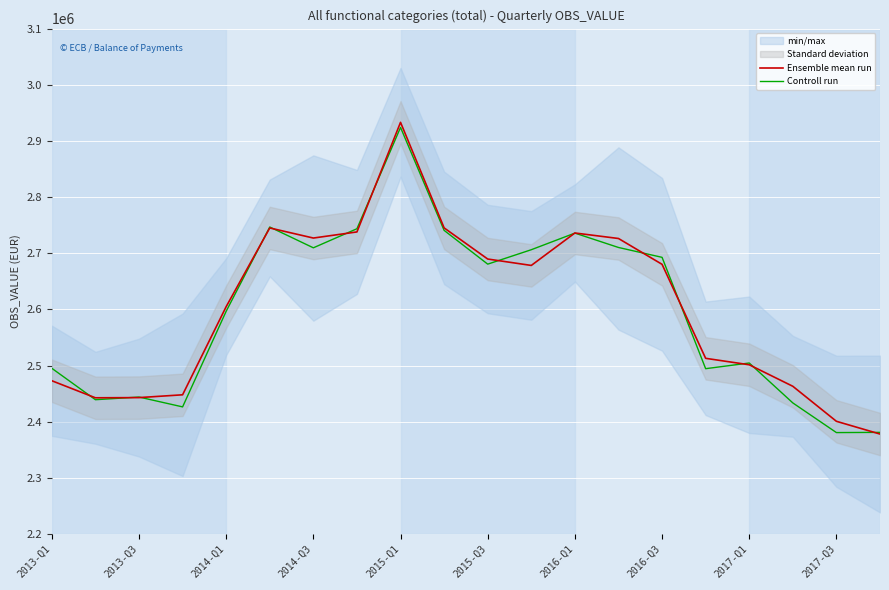

Where is Controll run nearest to the value 2652411?

2015-Q3